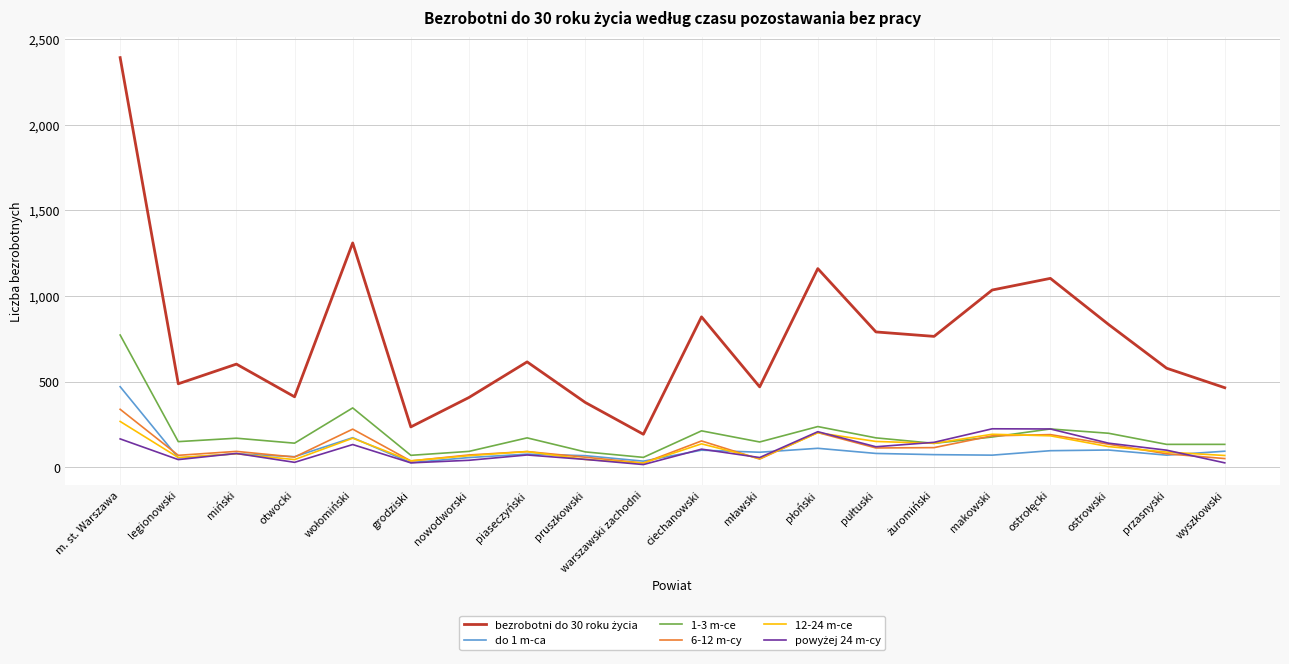

The 12-24 m-ce series shows 122 at m. st. Warszawa. True or false?

False